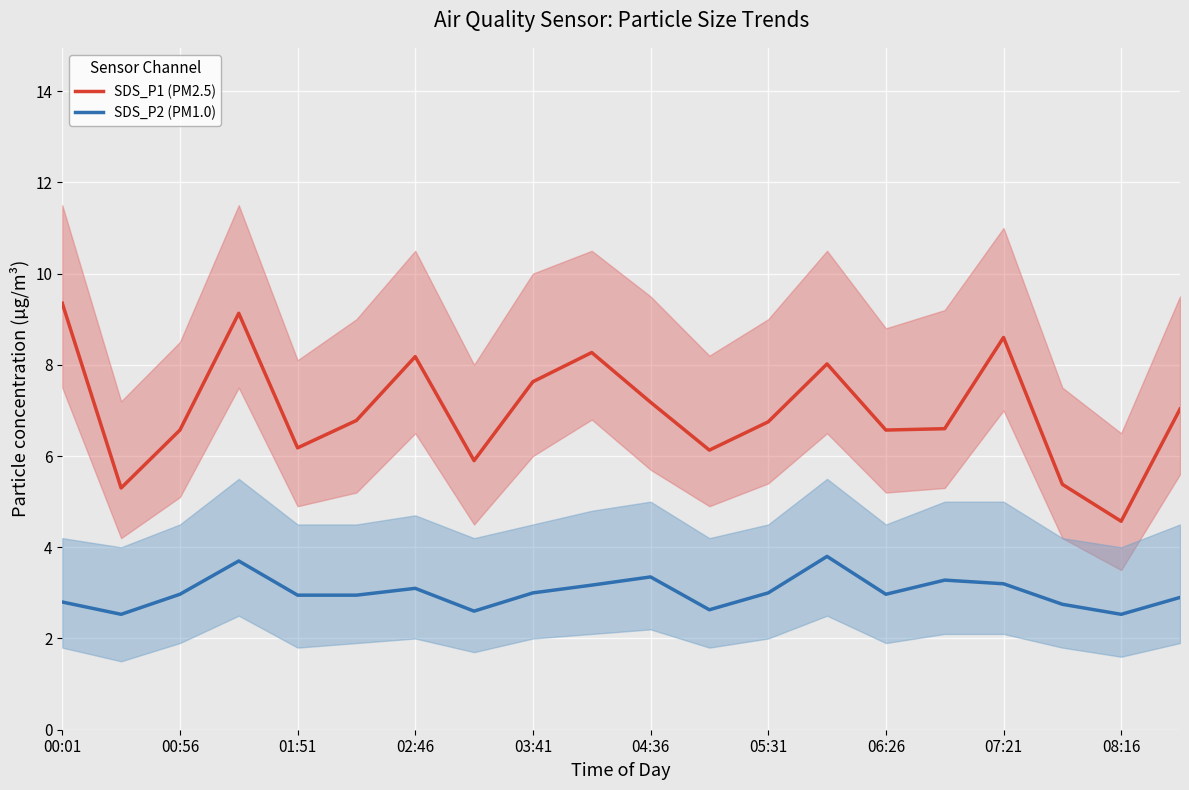

Count the number of categories in the chart.

20